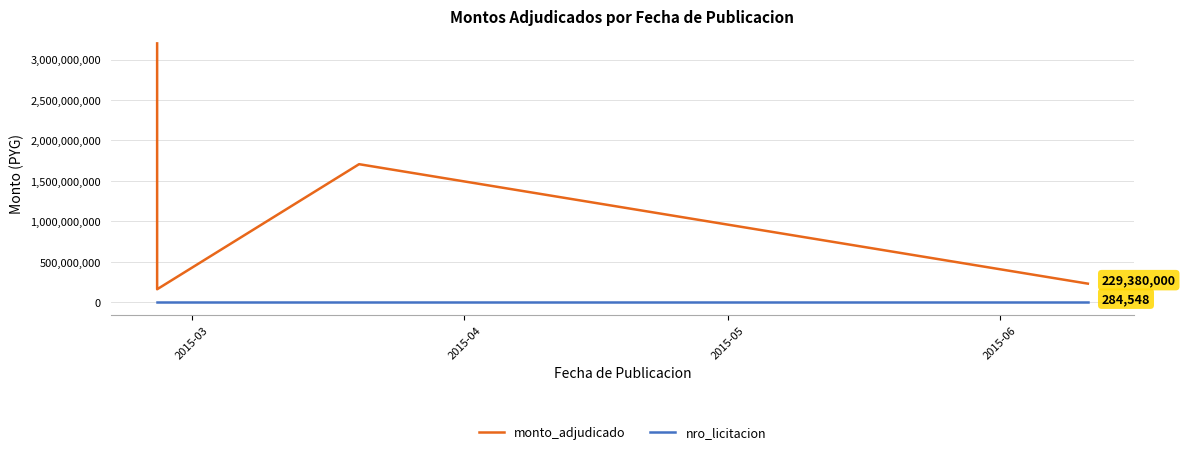

What is the maximum value for nro_licitacion?

284548